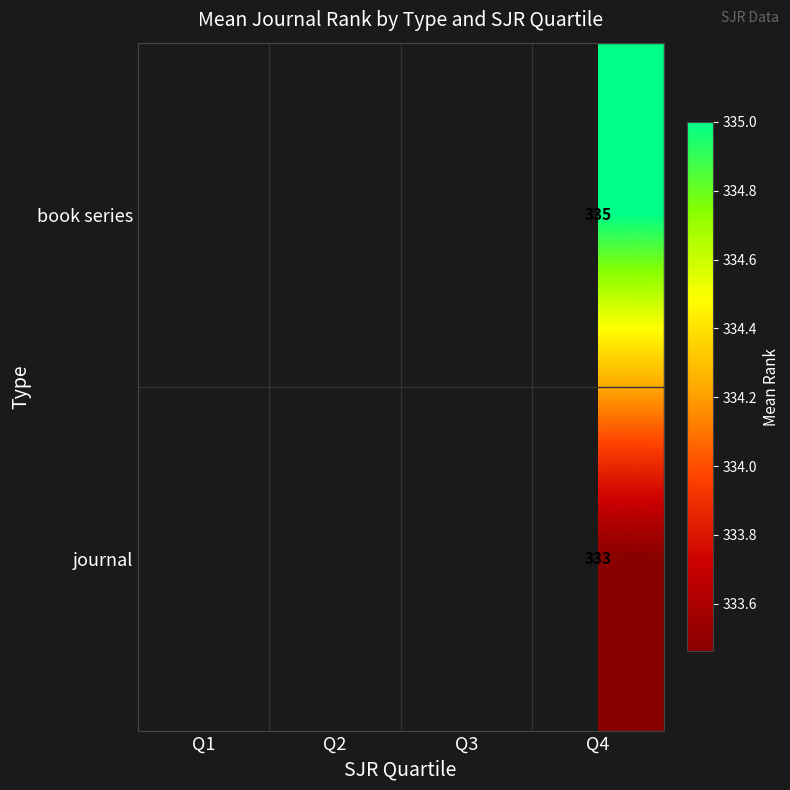

Is it true that book series equals 571 at Q4?

False